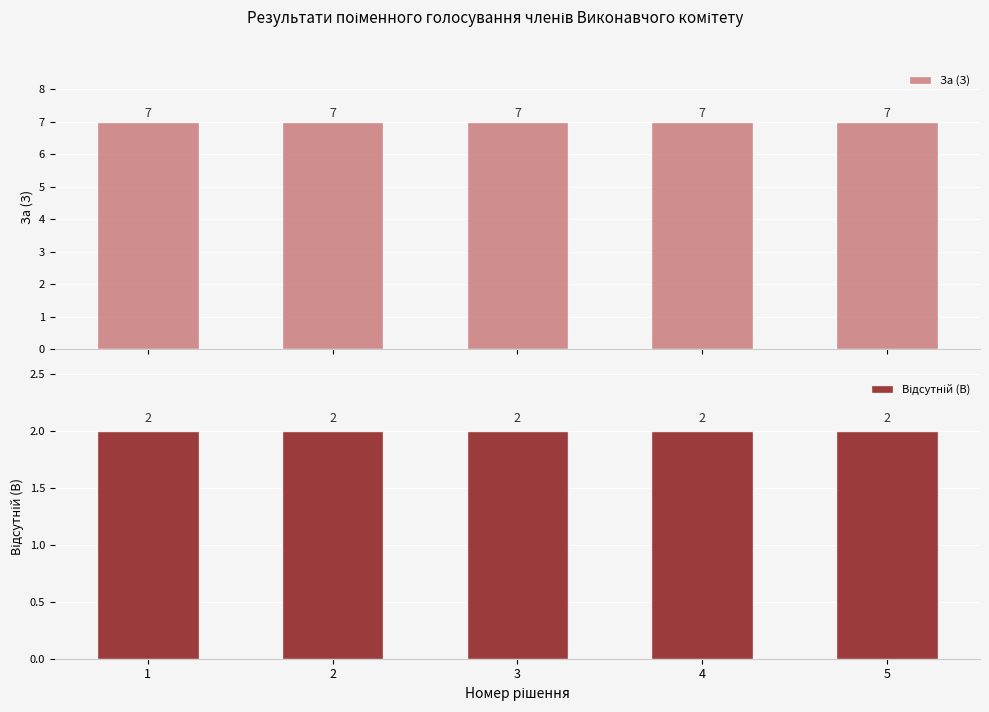

How many groups of bars are there?

5